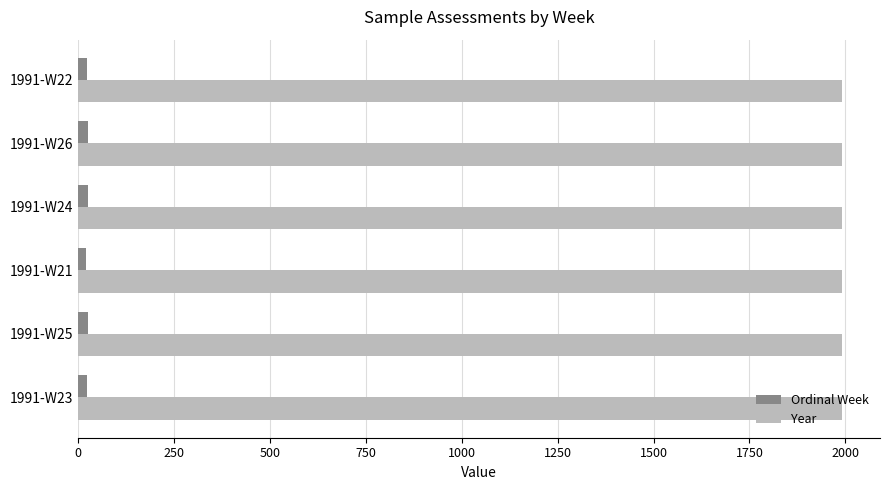

Which series has the widest spread of values?

Ordinal Week